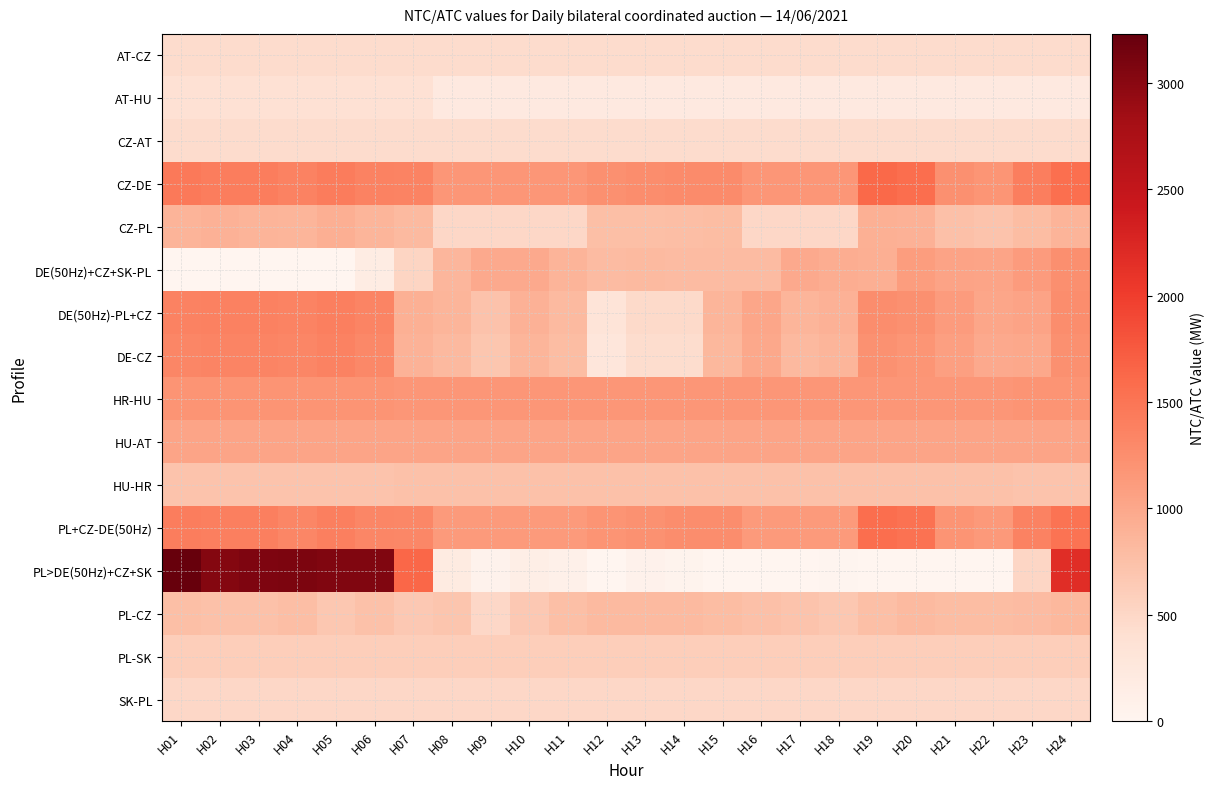

At which category is the sum across all series the highest?

H24